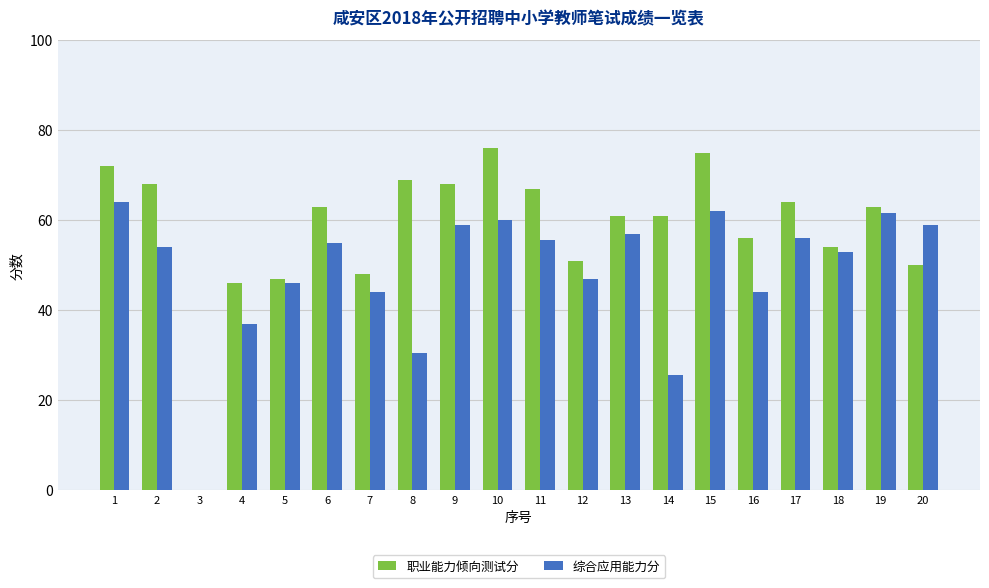

Which series has the largest range (max minus min)?

职业能力倾向测试分